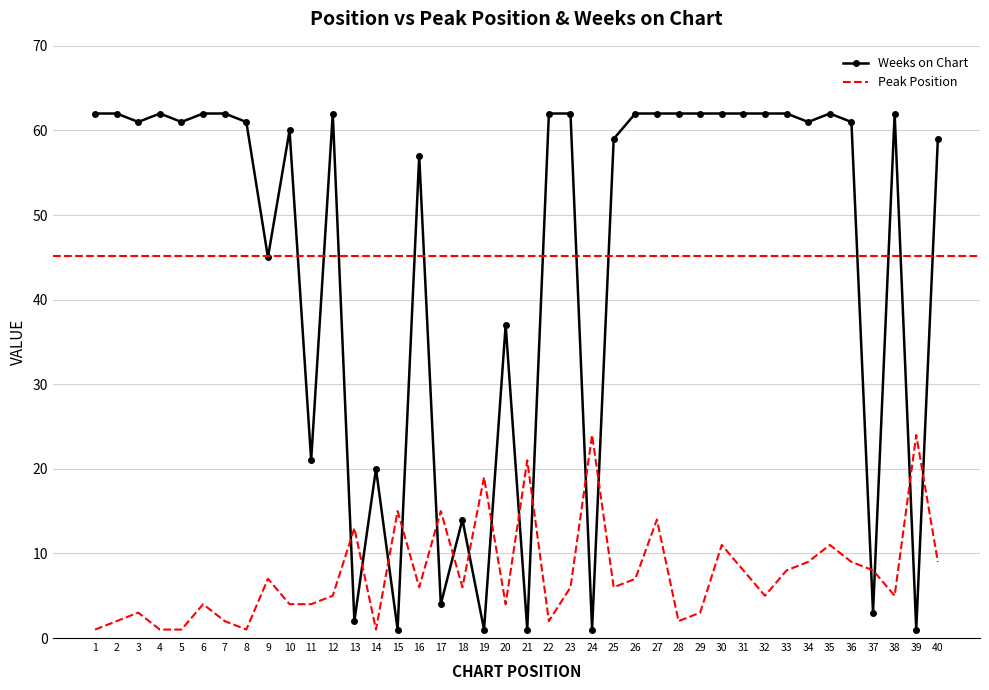

What is the approximate value of Peak Position at 27?

14